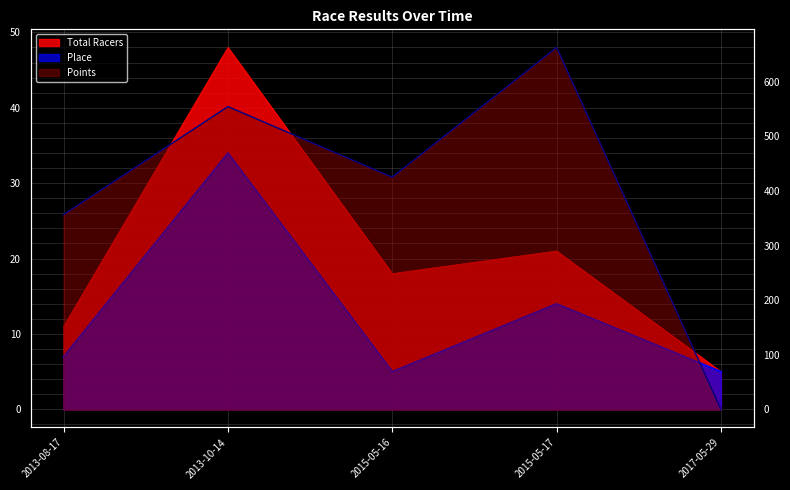

Where is Total Racers nearest to the value 26?

2015-05-17